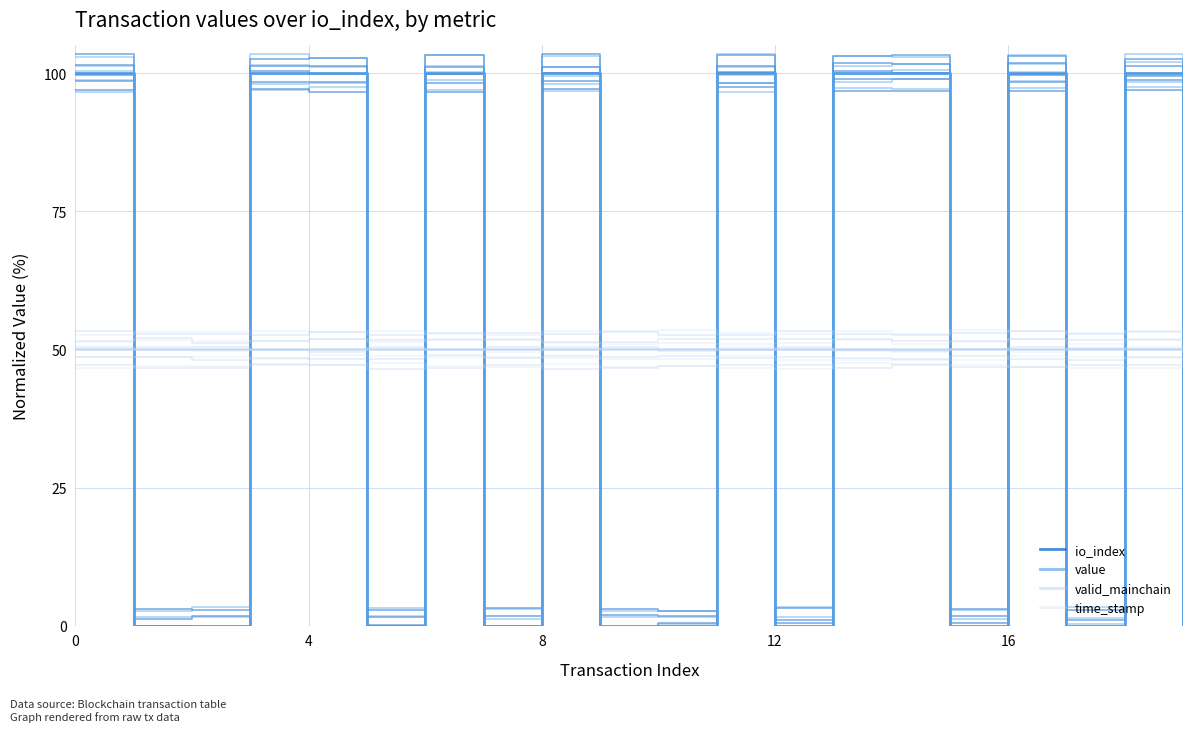

Is this an area chart (filled region under the line)?

No